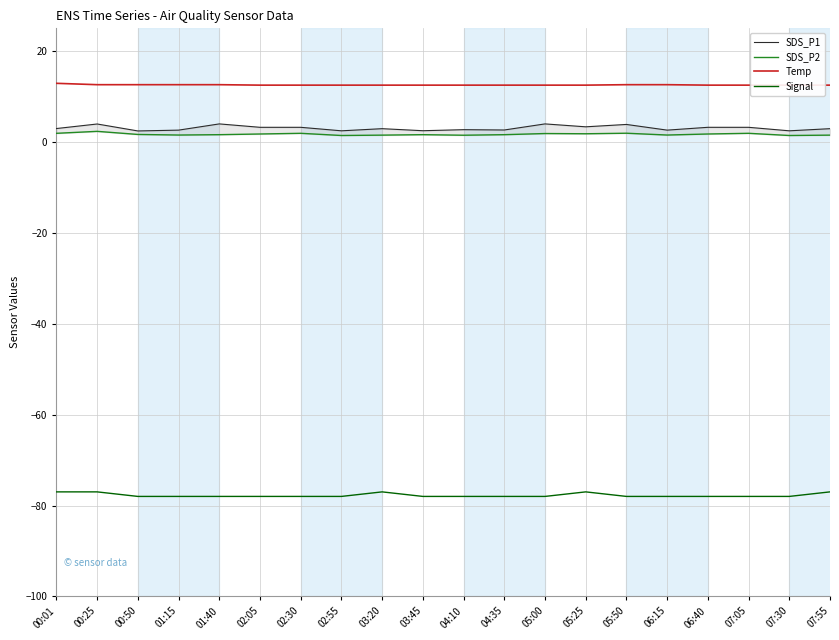

What is the total value across all series at 04:10?

-61.3